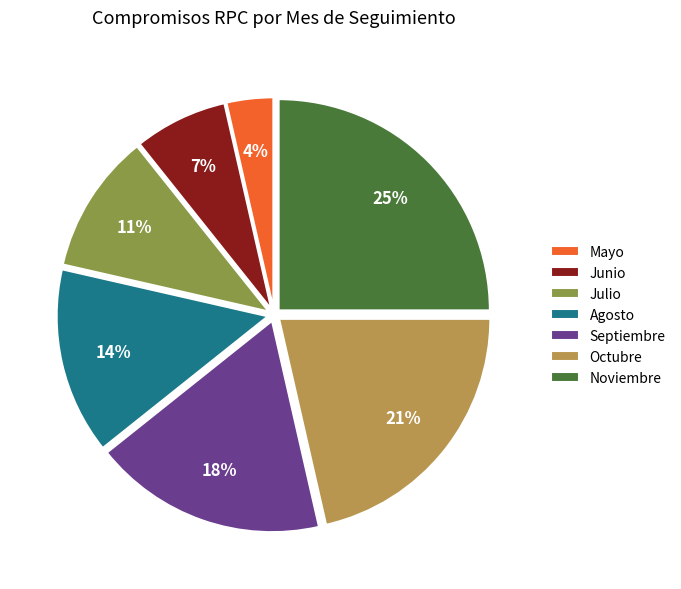

Does Octubre account for over 50% of the chart?

No